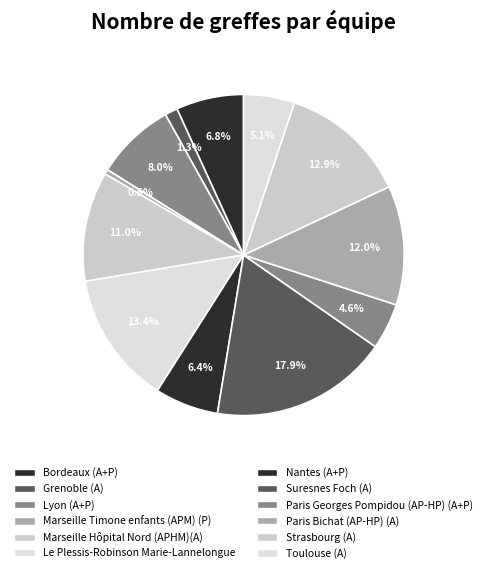

The Paris Georges Pompidou (AP-HP) (A+P) slice represents 5% of the pie. True or false?

True